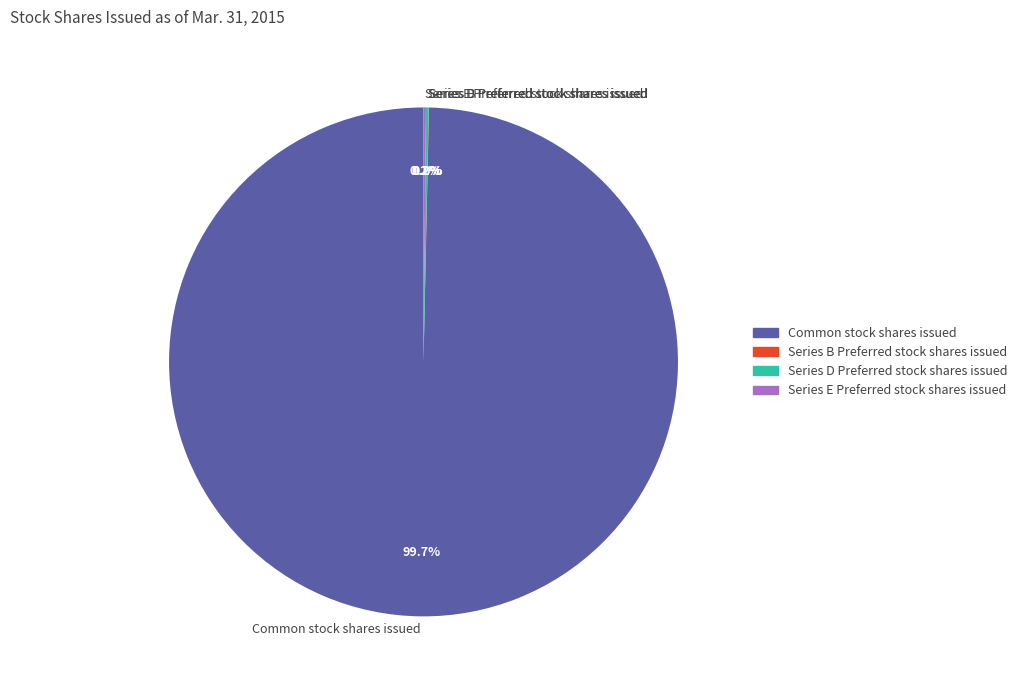

To the nearest percent, what is the difference between the largest and smallest slice percentages?

100%